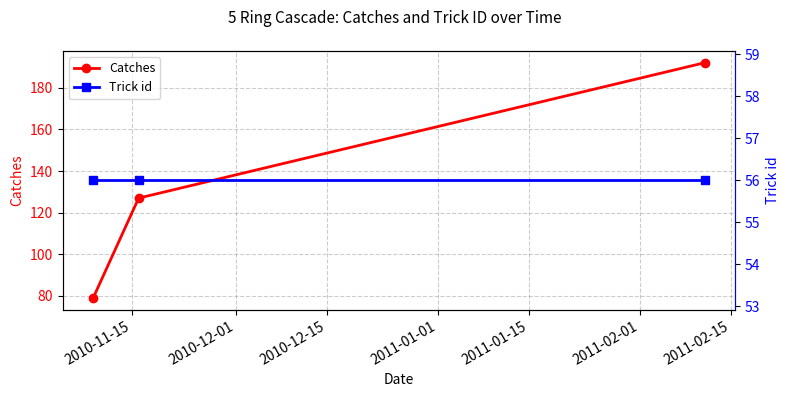

What is the highest value of the Catches series?

192